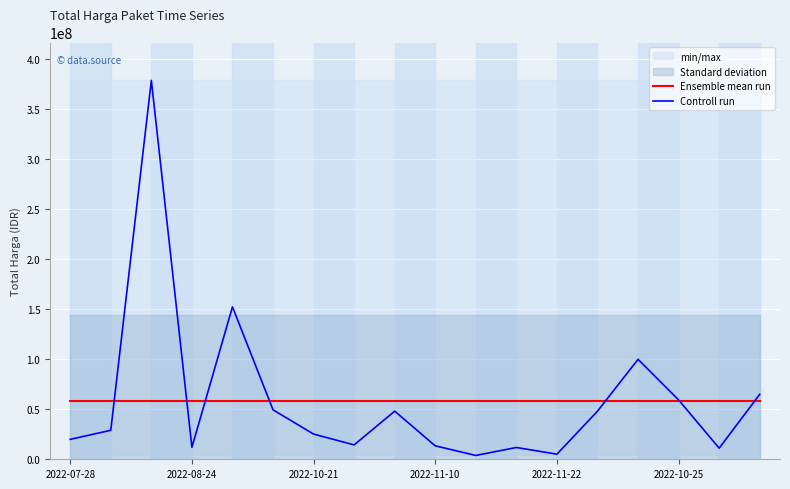

At which category does the chart reach its minimum across all series?

10